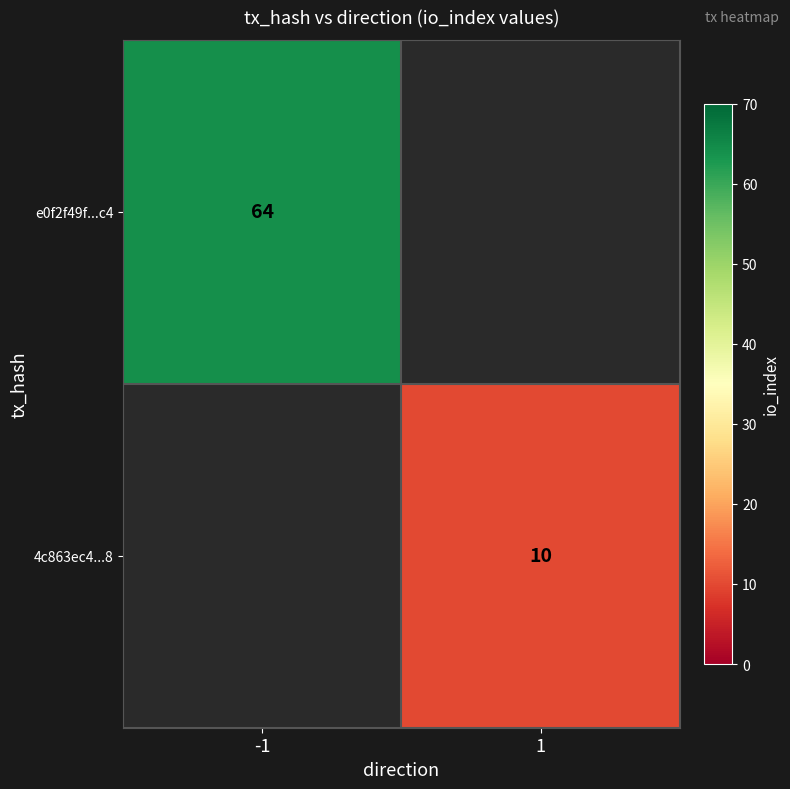

The value of e0f2f49f...c4 at -1 is 64. True or false?

True